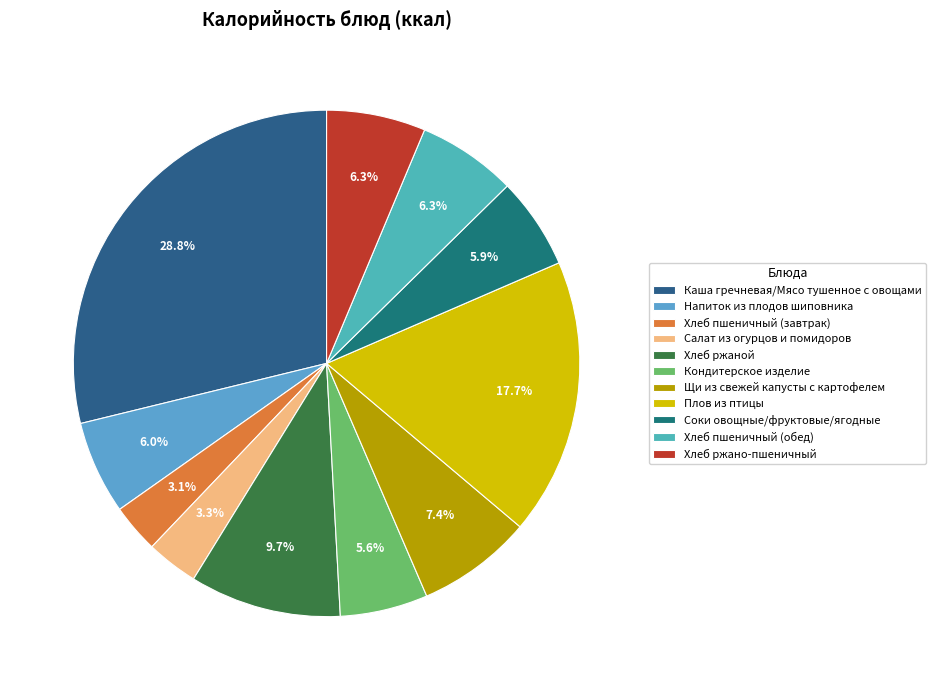

To the nearest percent, what portion does Хлеб ржано-пшеничный represent?

6%